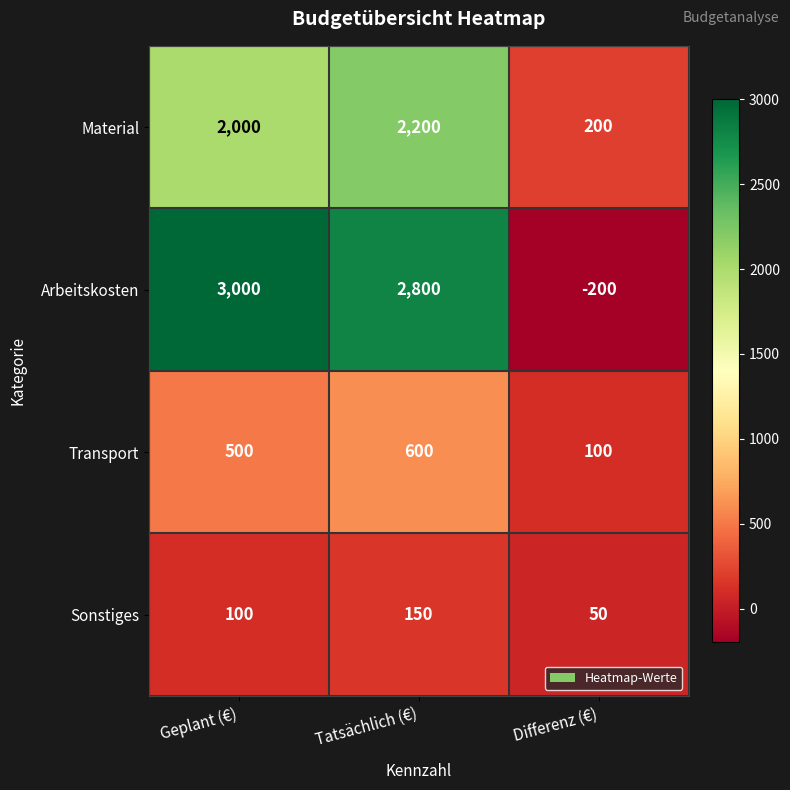

What is the difference between the Arbeitskosten values at Tatsächlich (€) and Differenz (€)?

3000